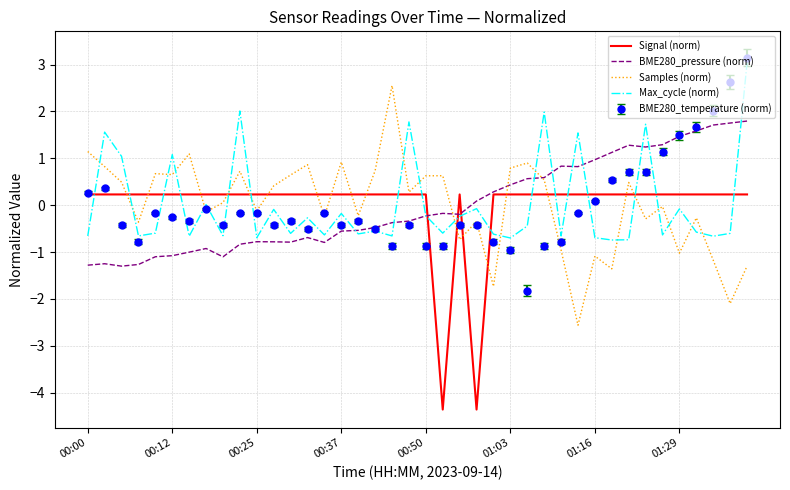

What is the minimum value for Signal (norm)?

-4.4